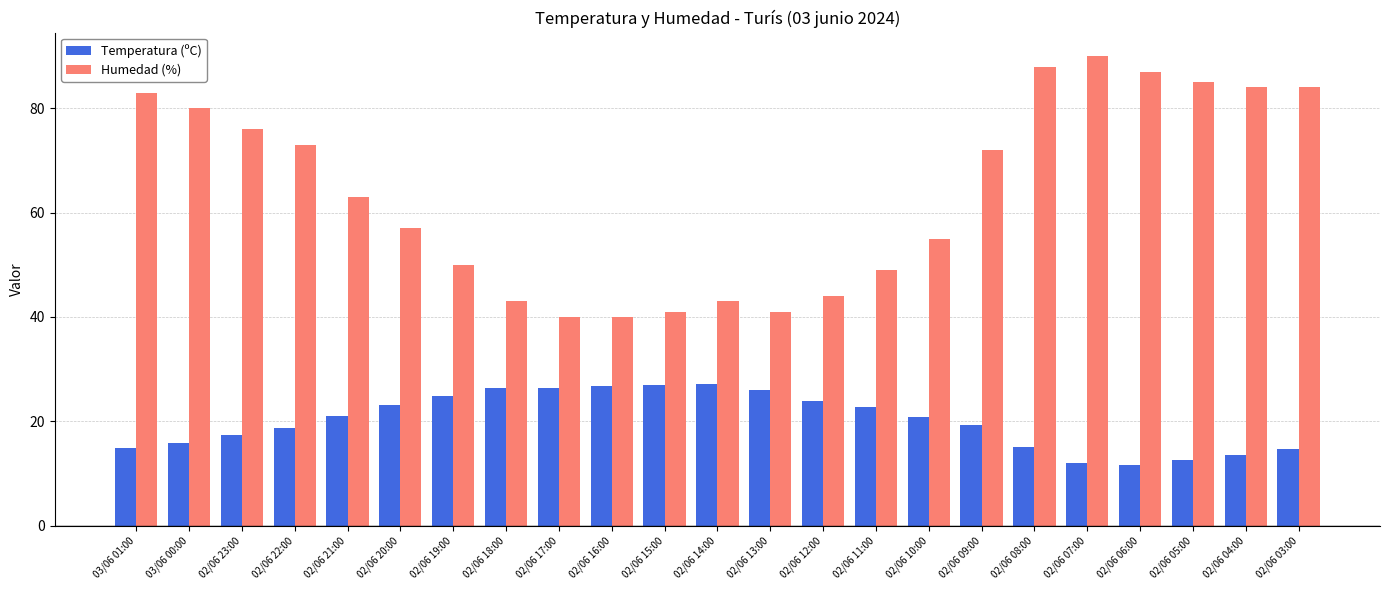

List the series in order of their overall mean, lowest first.

Temperatura (ºC), Humedad (%)